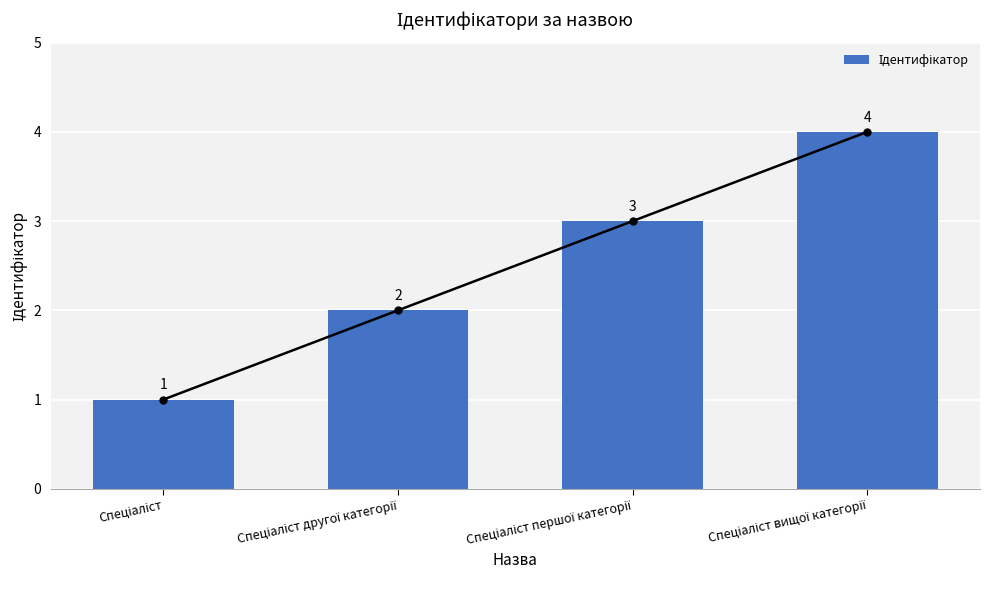

Is it true that the value at Спеціаліст вищої категорії is 4?

True